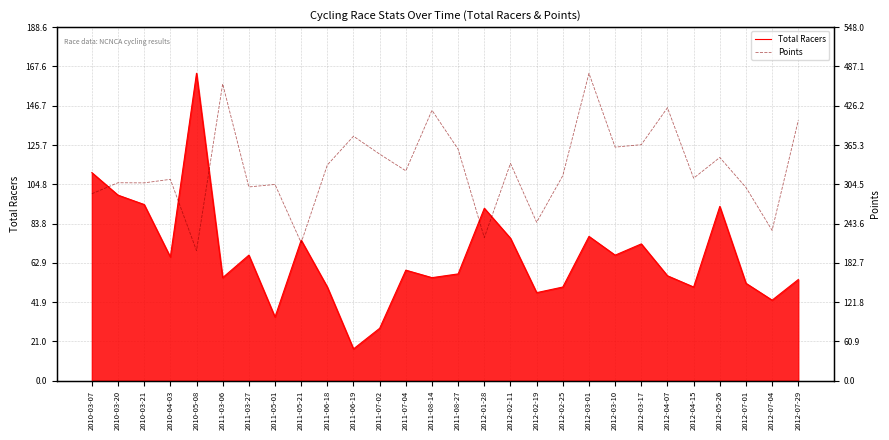

Rank the series at 2011-07-04 from lowest to highest value.

Total Racers, Points